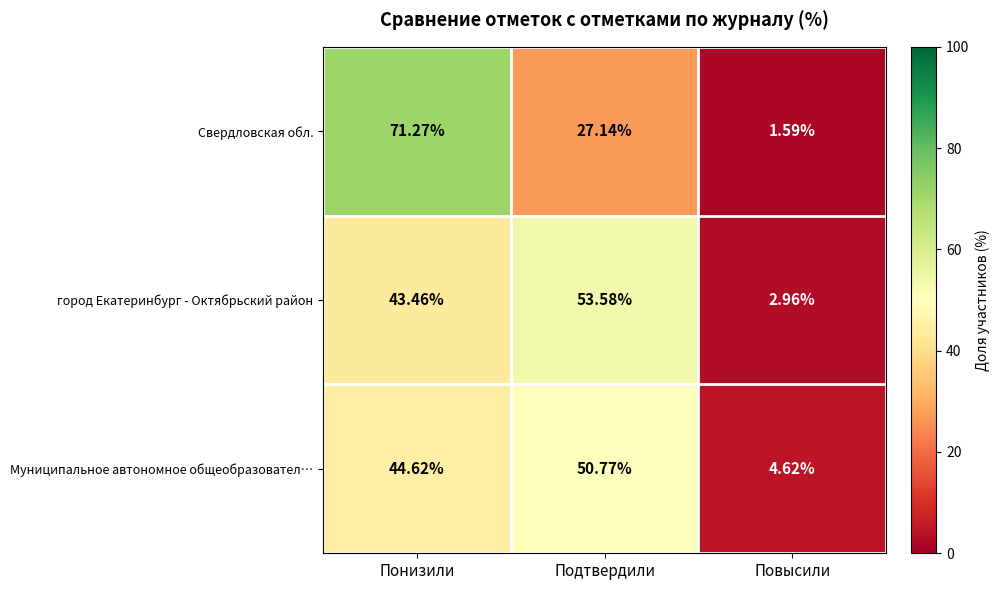

Which label corresponds to the smallest value in the chart?

Повысили